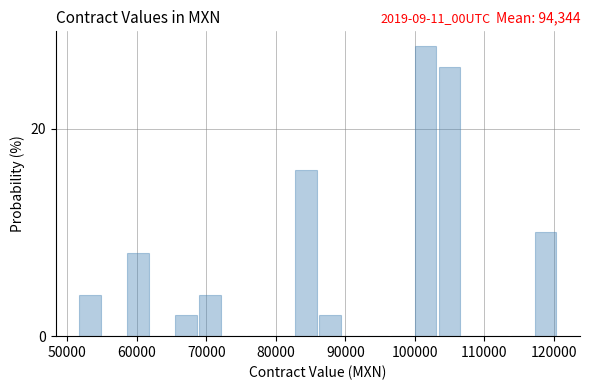

Read against the x-axis, roughly where is the centre of the tallest bar?

102000